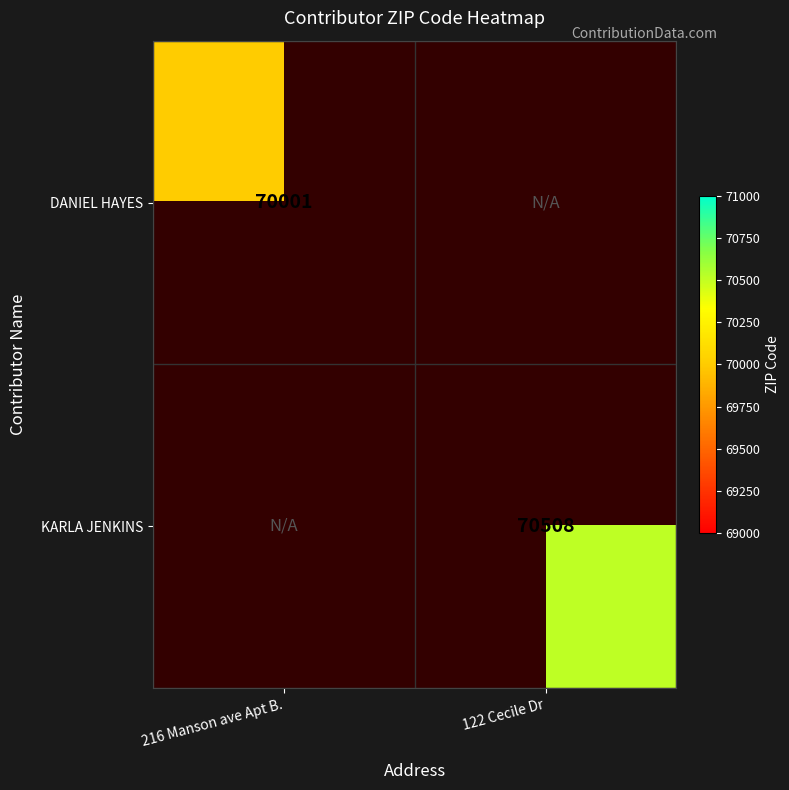

Is it true that KARLA JENKINS equals 95678 at 122 Cecile Dr?

False